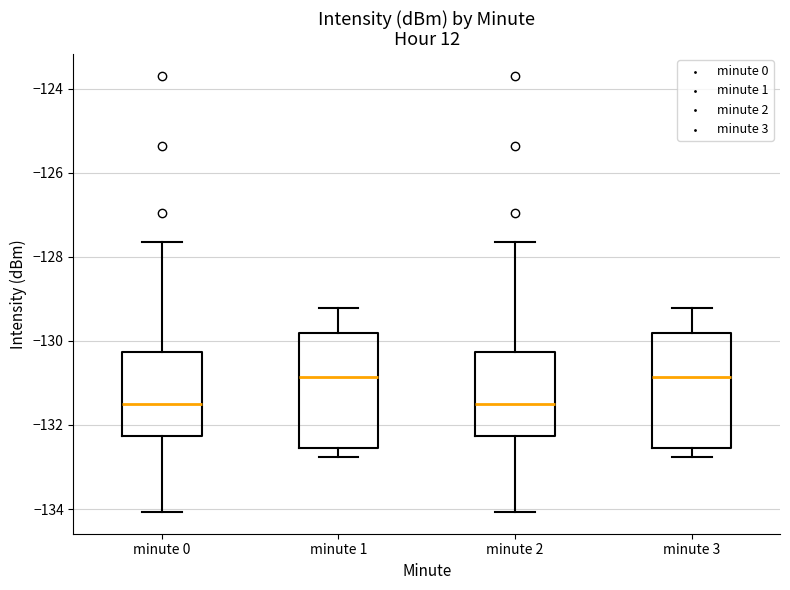

Where does the upper whisker of the box for minute 3 end on the y-axis? The values are not printed on the chart, so give them approximately, as read against the axis.

-129.2